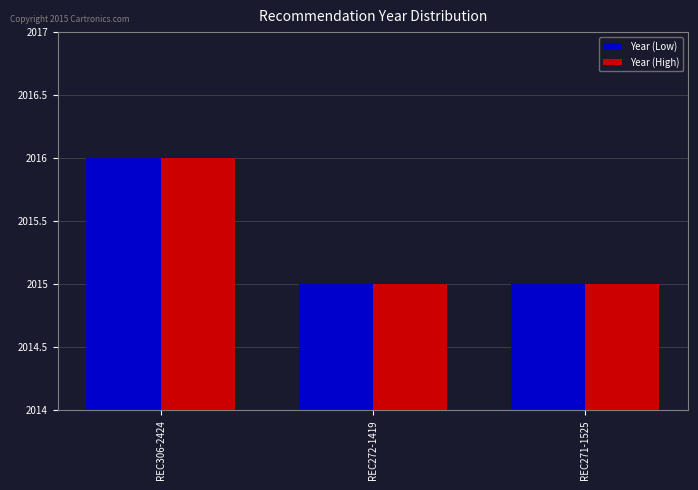

What position from the right is REC272-1419?

2